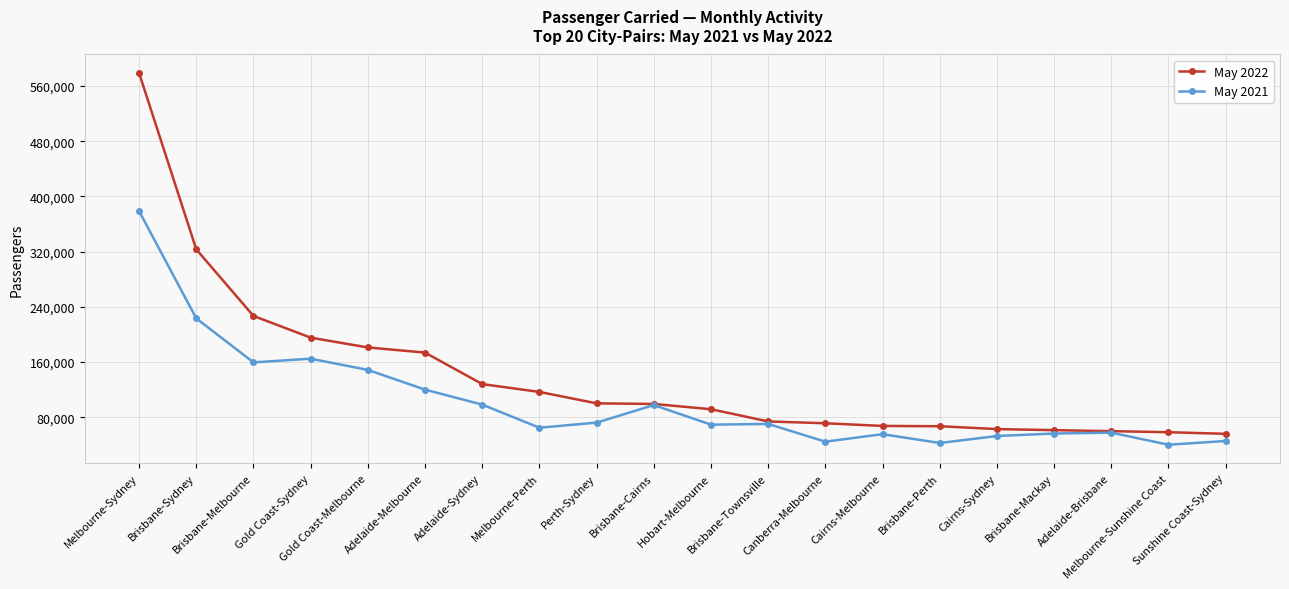

What is the total value across all series at Brisbane-Melbourne?

386447